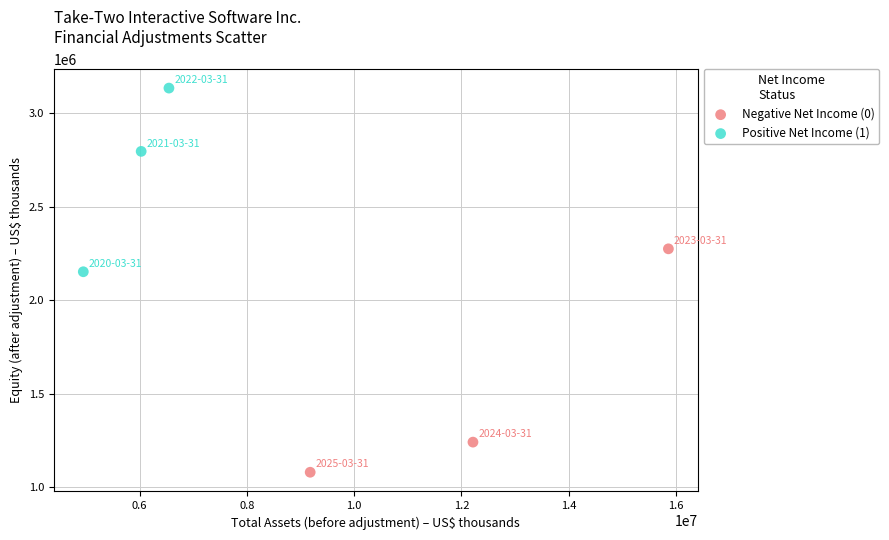

Which series contains the highest Y value?

Positive Net Income (1)